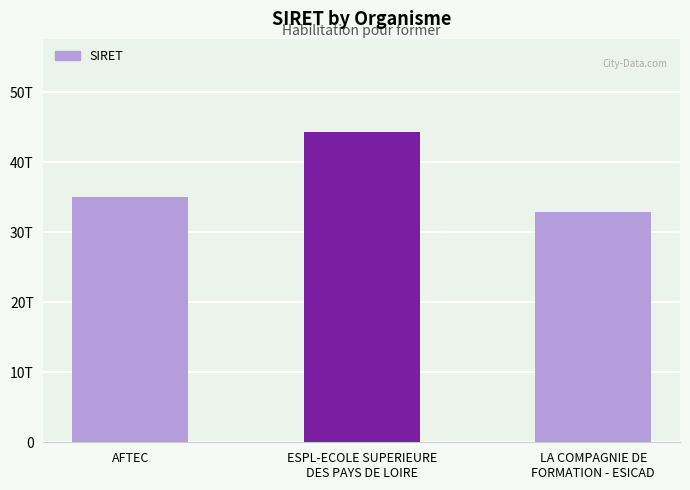

Reading left to right, transcribe all the data shown in this chart.

35119111900160	44344472400027	32922456200655